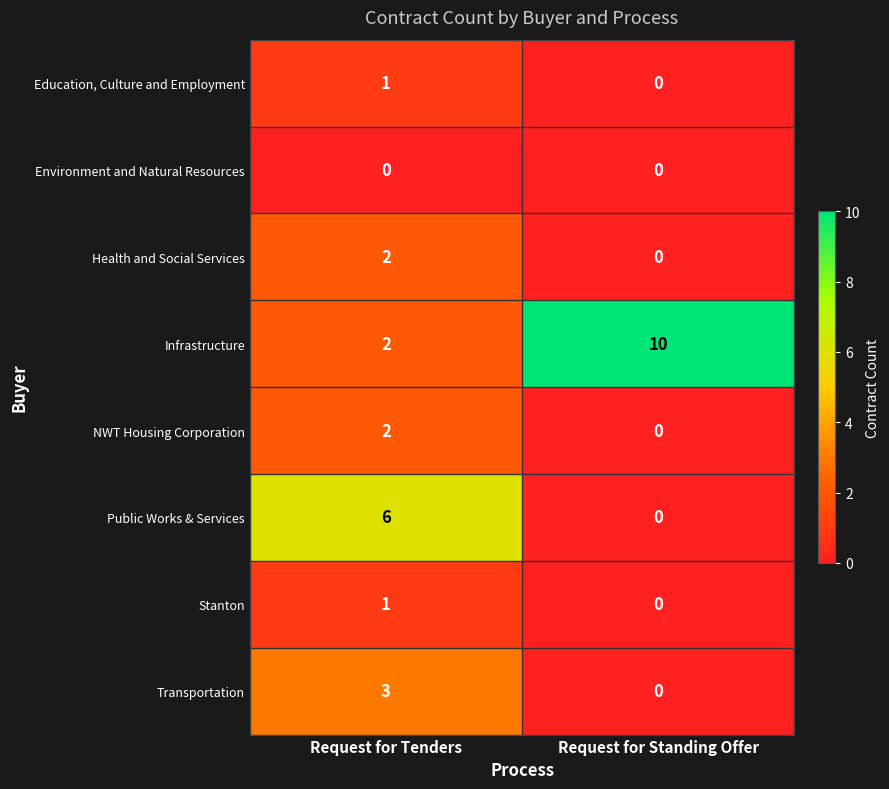

What is the difference between the Public Works & Services values at Request for Standing Offer and Request for Tenders?

6